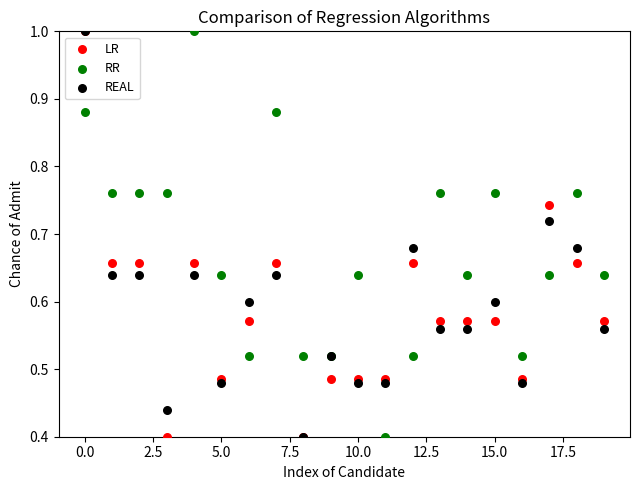

What are all the series names shown in the legend?

LR, RR, REAL